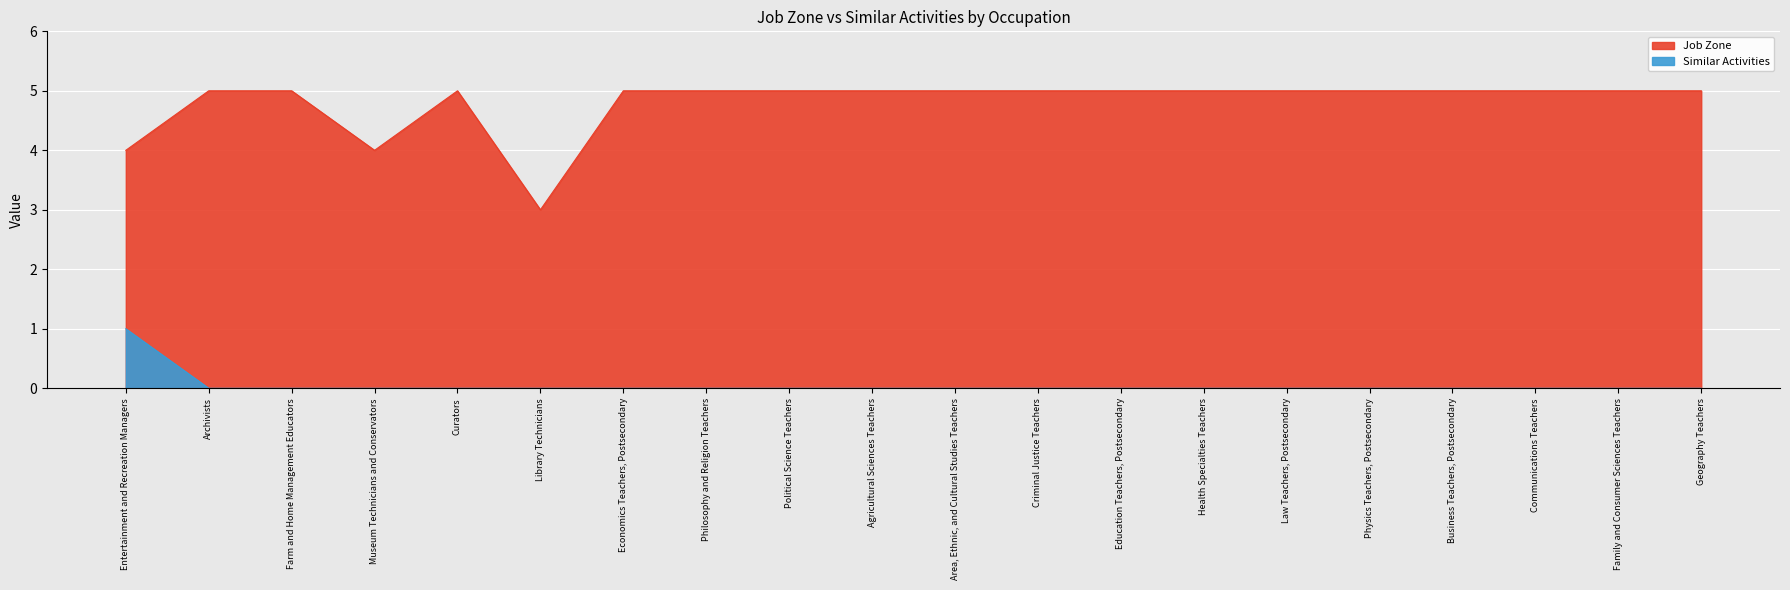

Rank the series by their maximum value, from highest to lowest.

Job Zone, Similar Activities